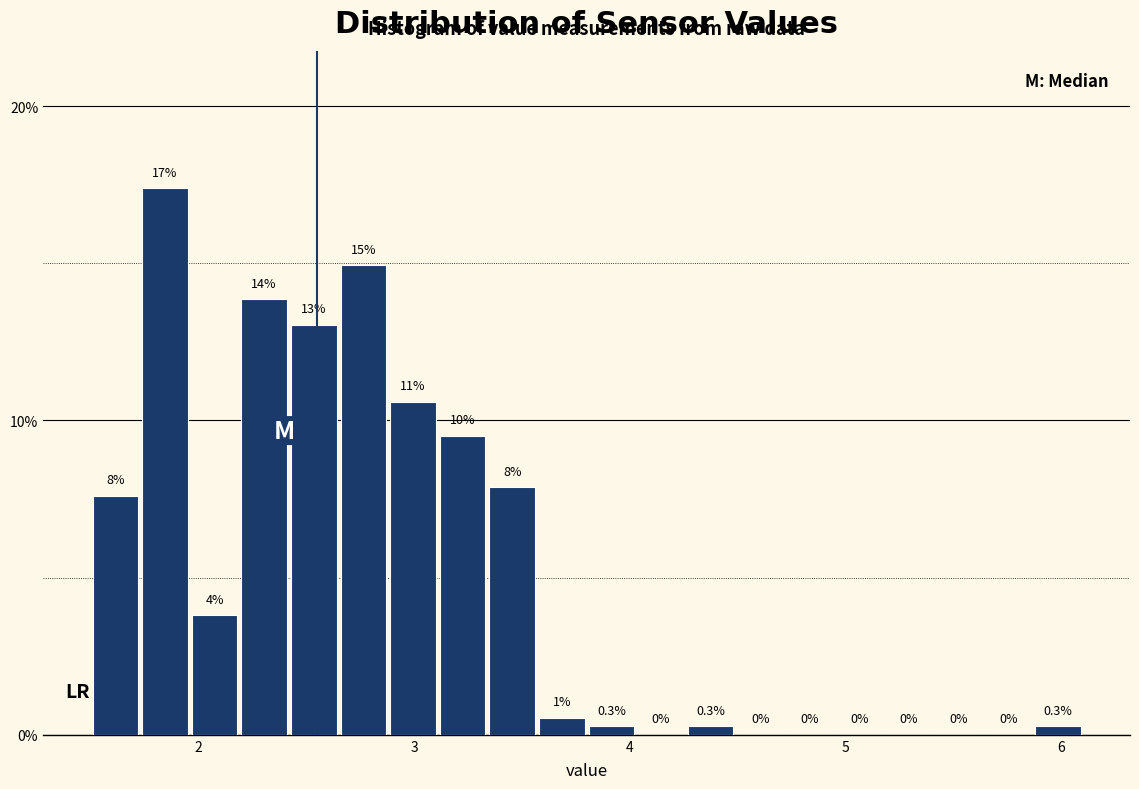

Read against the x-axis, roughly where is the centre of the tallest bar?

1.8